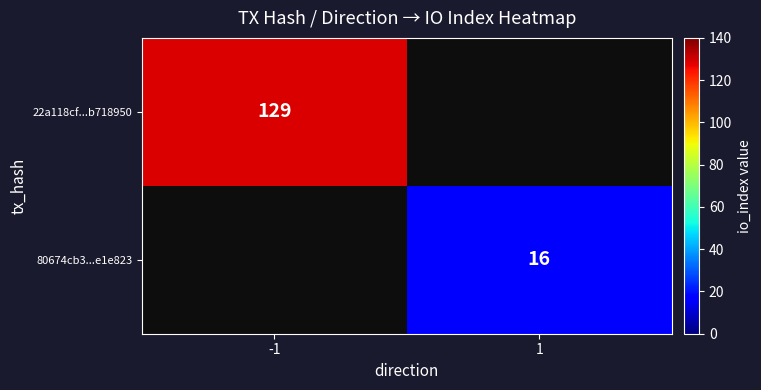

Is the value of 80674cb3...e1e823 at 1 greater than the value of 22a118cf...b718950 at -1?

No